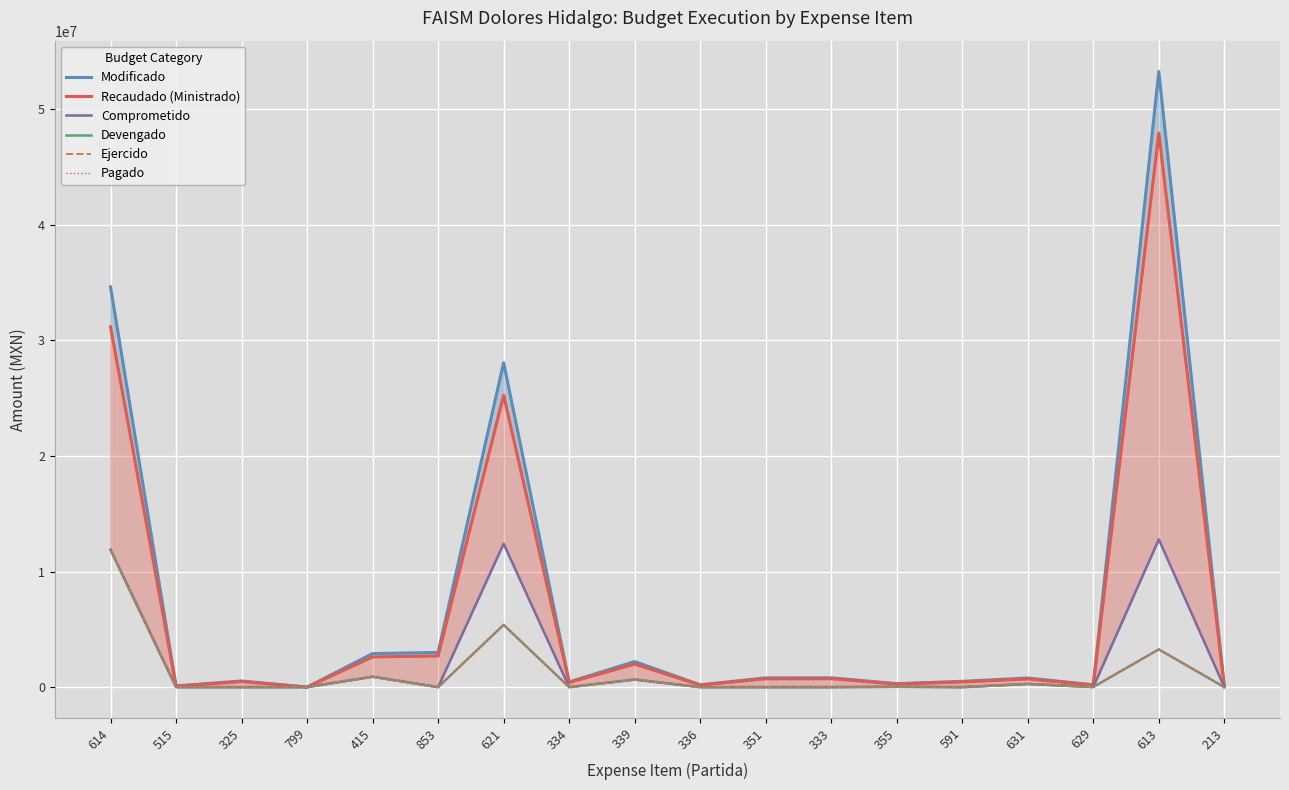

What is the average value of the Devengado series?

1244904